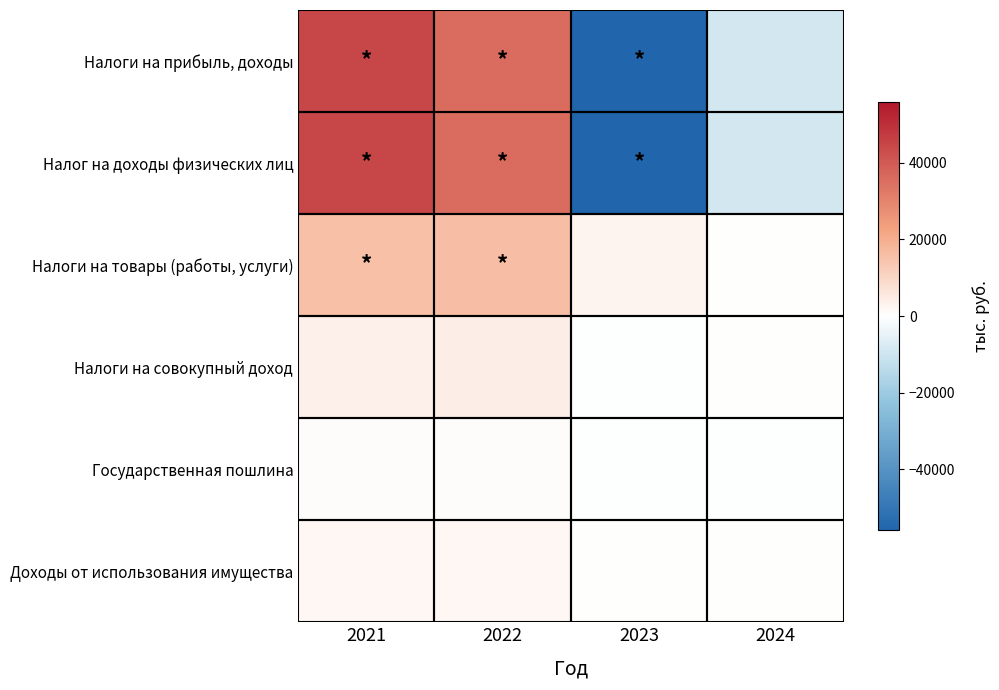

Reading left to right, list all the values displayed in this chart.

Налоги на прибыль, доходы: 2021=44578.2	2022=35573.4	2023=-55931.4	2024=-9004.8
Налог на доходы физических лиц: 2021=44578.2	2022=35573.4	2023=-55931.4	2024=-9004.8
Налоги на товары (работы, услуги): 2021=15620.9	2022=15956.7	2023=2752.8	2024=335.8
Налоги на совокупный доход: 2021=3604.6	2022=3973.7	2023=-214.4	2024=369.1
Государственная пошлина: 2021=496.8	2022=450.0	2023=-46.8	2024=-46.8
Доходы от использования имущества: 2021=1804.7	2022=1880.3	2023=75.5	2024=75.6